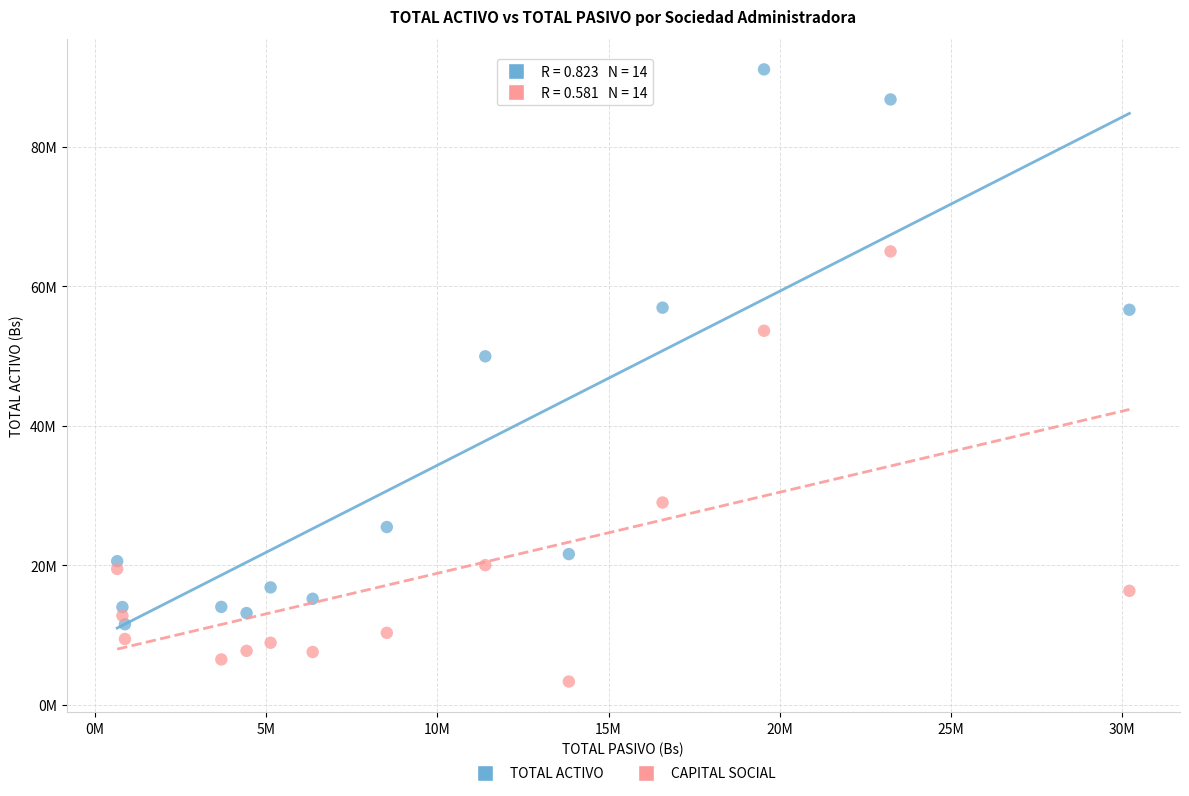

Which series reaches the maximum Y coordinate?

TOTAL ACTIVO